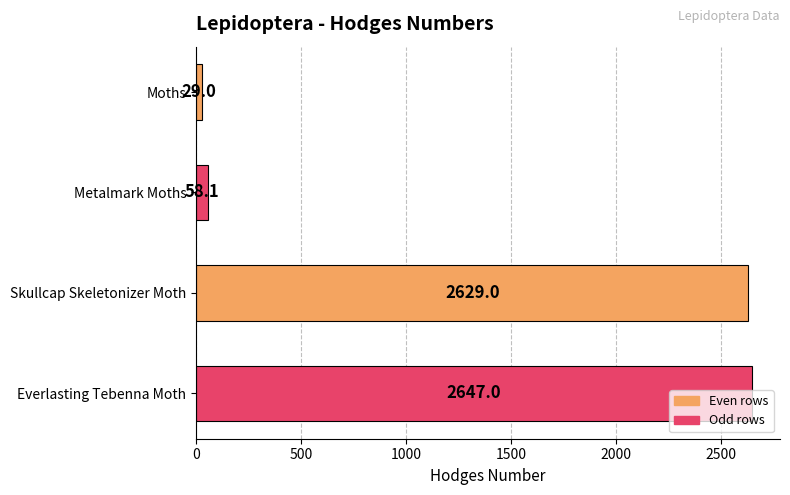

Are the bars grouped side by side (vs. stacked)?

No